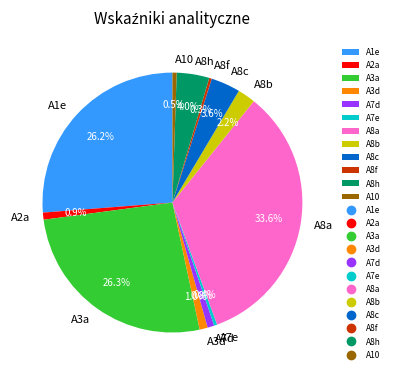

Which has a higher value, A8a or A7d?

A8a